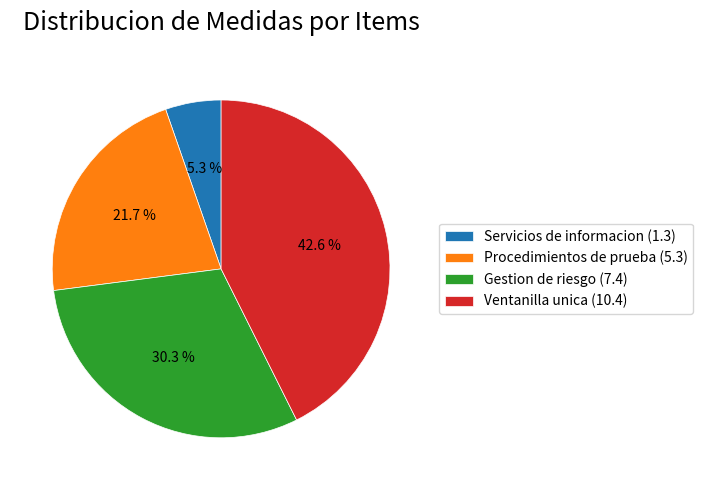

Which slice is the smallest?

Servicios de informacion (1.3)